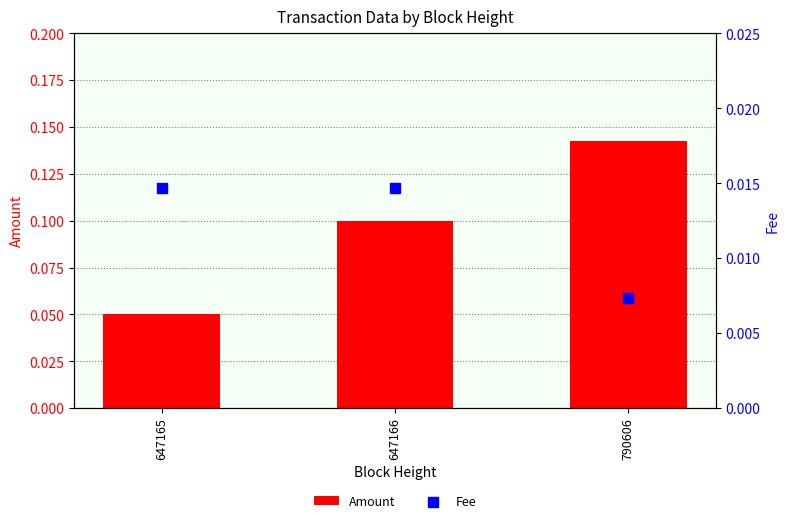

Which series contains the lowest Y value?

Fee